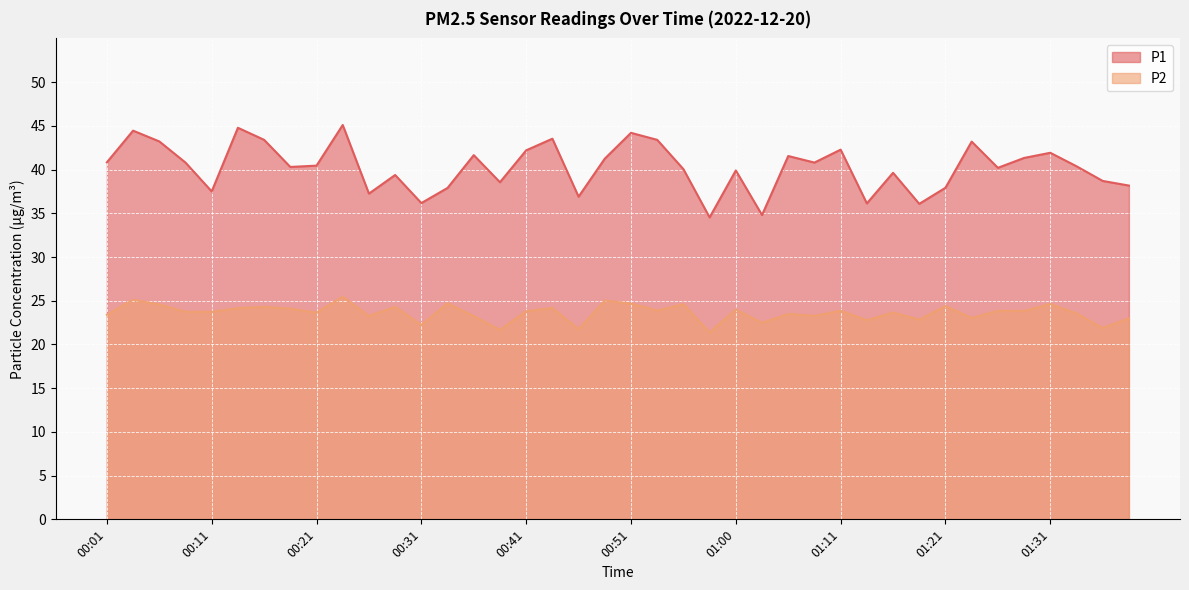

True or false: P2 and P1 cross at least once.

False